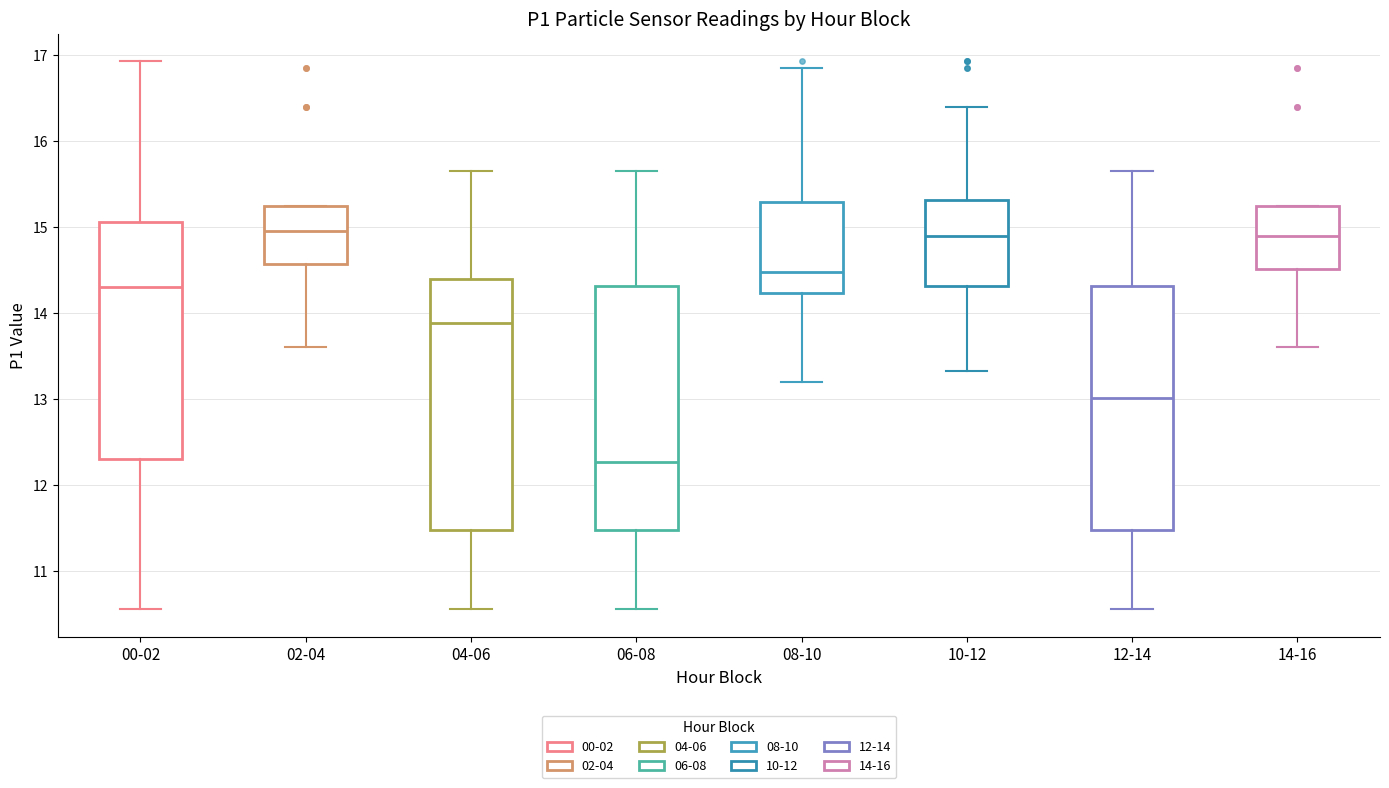

Which box has the lowest median line?

06-08